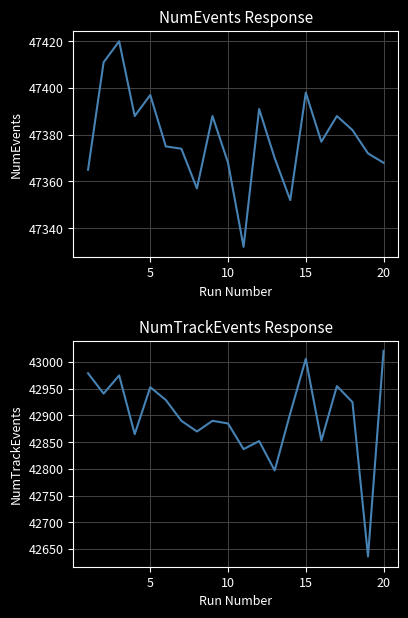

What are all the series names shown in the legend?

NumEvents, NumTrackEvents